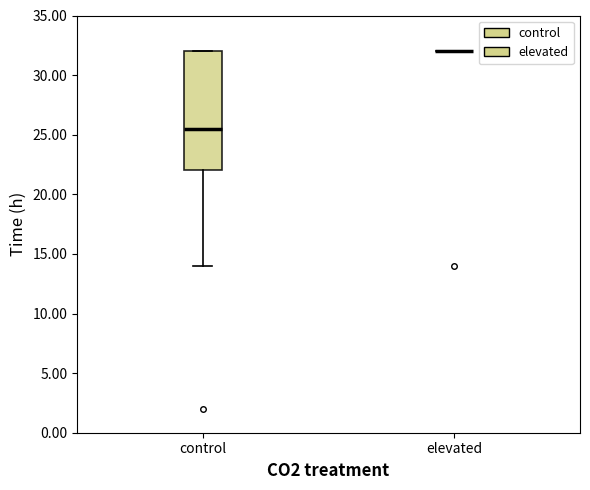

Comparing the boxes themselves (not the whiskers), which one is the tallest?

control